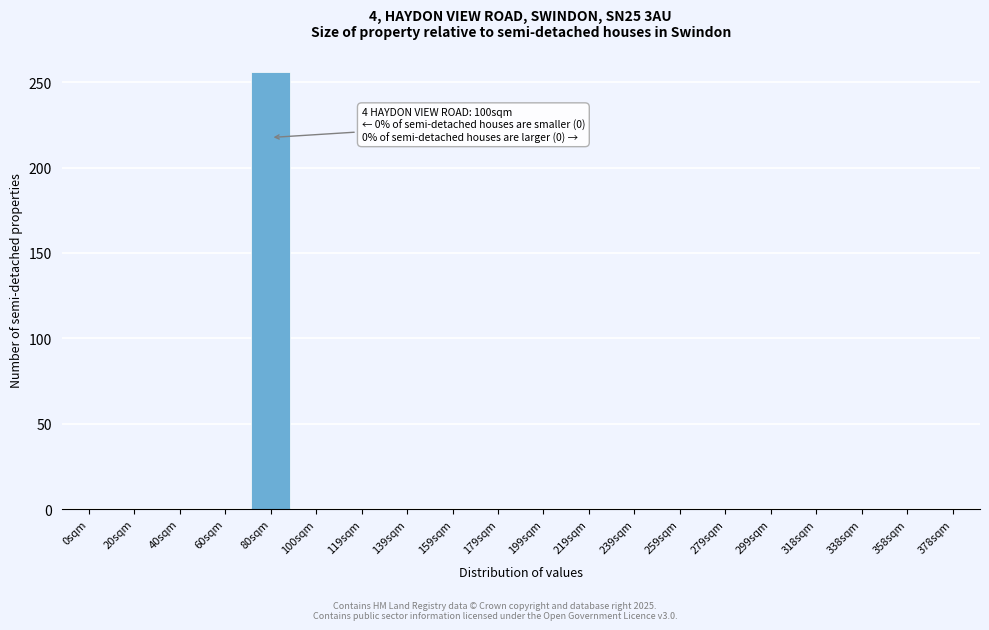

Reading left to right, list all the values displayed in this chart.

0sqm=0	20sqm=0	40sqm=0	60sqm=0	80sqm=256	100sqm=0	119sqm=0	139sqm=0	159sqm=0	179sqm=0	199sqm=0	219sqm=0	239sqm=0	259sqm=0	279sqm=0	299sqm=0	318sqm=0	338sqm=0	358sqm=0	378sqm=0